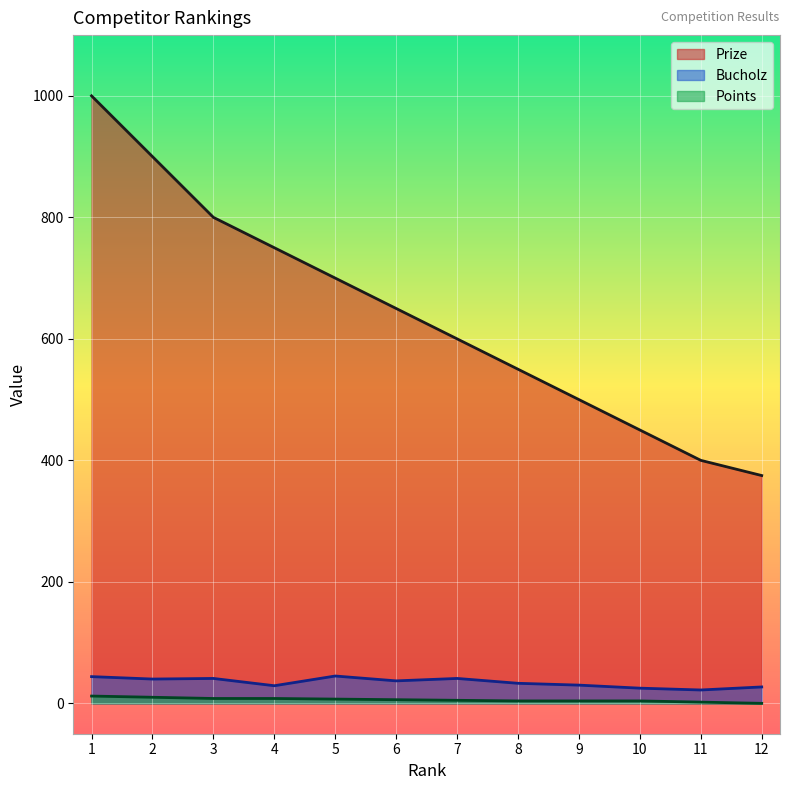

The value of Prize at 11 is 655. True or false?

False